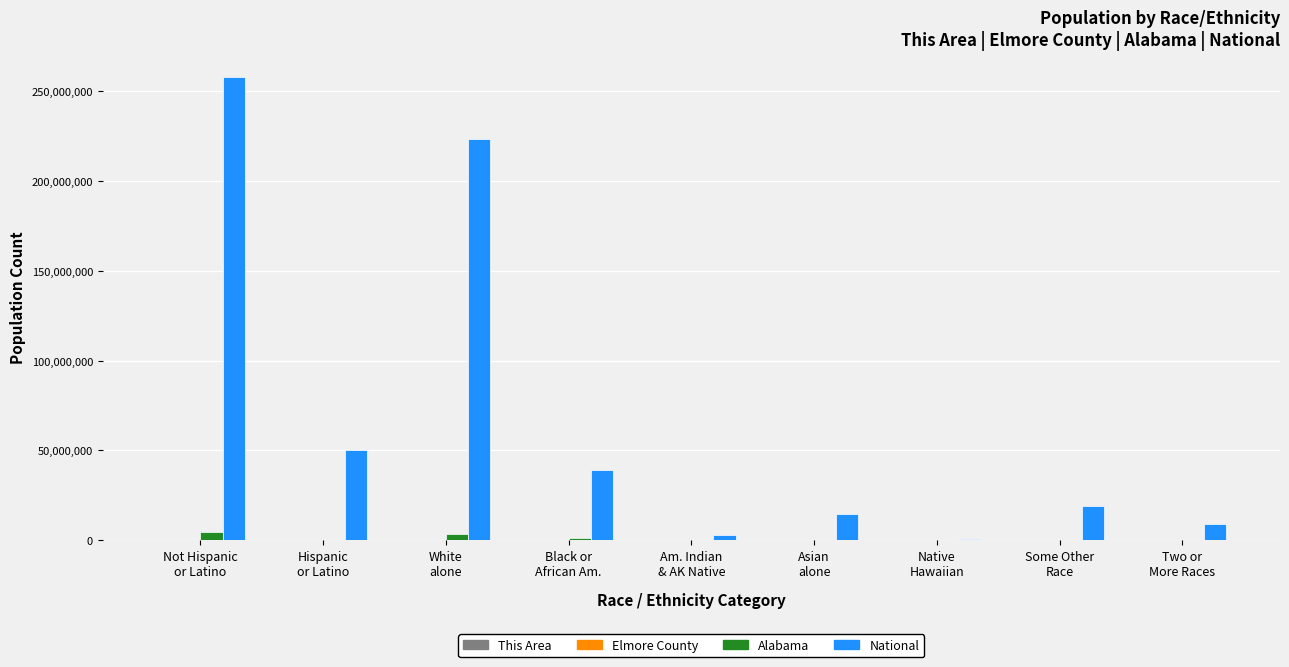

What is the greatest value displayed?

258267944